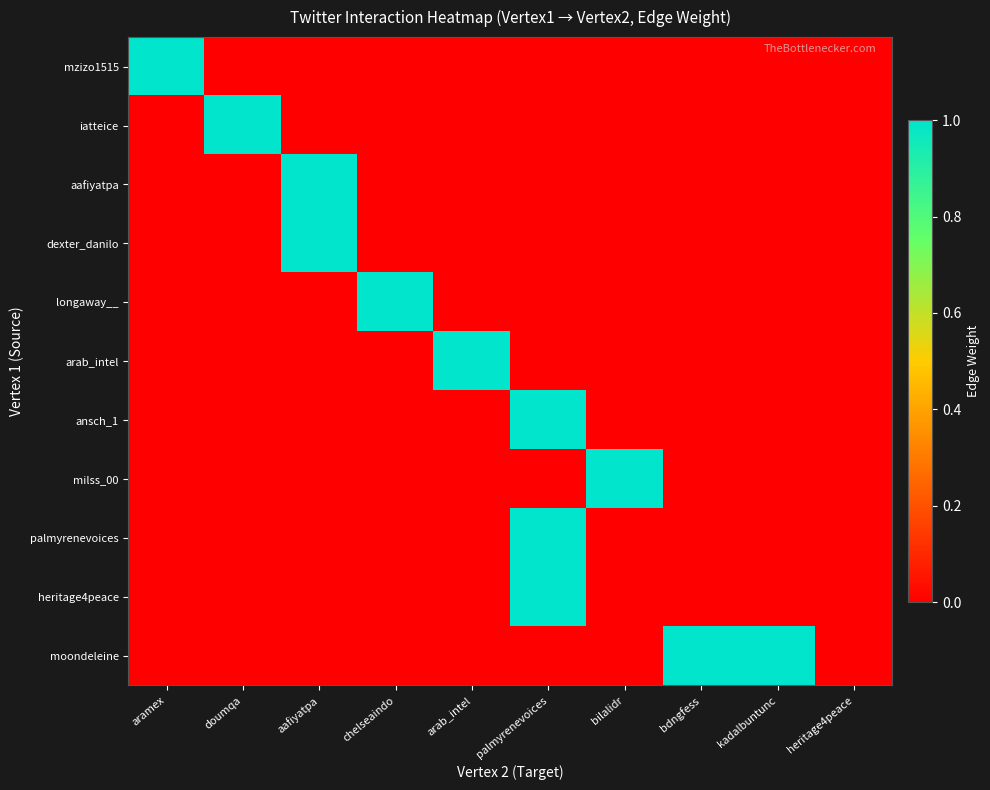

Which category has the highest value across all series?

aramex